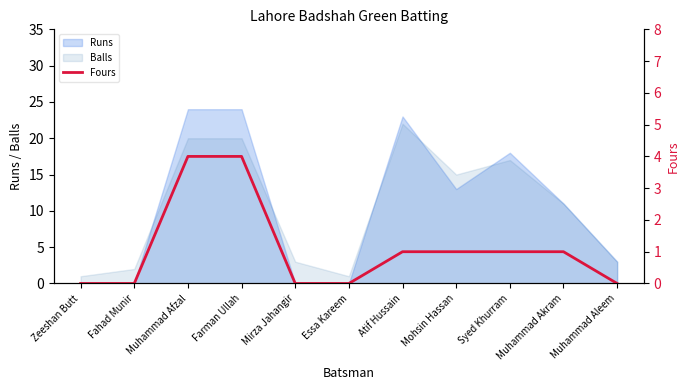

How many values are above zero?

6